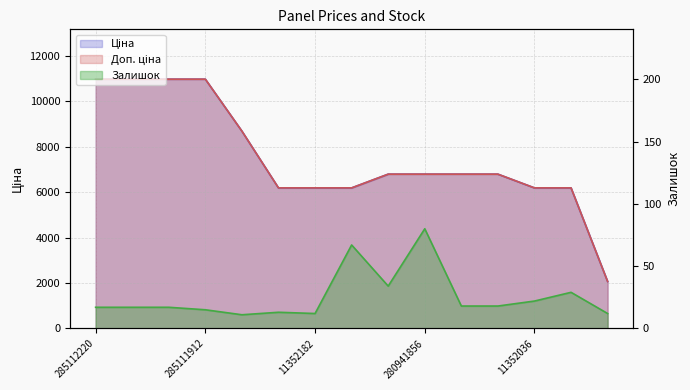

Reading right to left, transcribe all the data shown in this chart.

Ціна: 11351861=2066.2	11352034=6182.6	11352036=6182.6	280941739=6787.1	280941824=6787.1	280941856=6787.1	280941901=6787.1	11352151=6182.6	11352182=6182.6	11352184=6182.6	248922198=8679.5	285111912=10964.4	285111961=10964.4	285112217=10964.4	285112220=10964.4
Доп. ціна: 11351861=2066.0	11352034=6182.6	11352036=6182.6	280941739=6787.1	280941824=6787.1	280941856=6787.1	280941901=6787.1	11352151=6182.6	11352182=6182.6	11352184=6182.6	248922198=8679.5	285111912=10964.4	285111961=10964.4	285112217=10964.4	285112220=10964.4
Залишок: 11351861=12.0	11352034=29.0	11352036=22.0	280941739=18.0	280941824=18.0	280941856=80.0	280941901=34.0	11352151=67.0	11352182=12.0	11352184=13.0	248922198=11.0	285111912=15.0	285111961=17.0	285112217=17.0	285112220=17.0